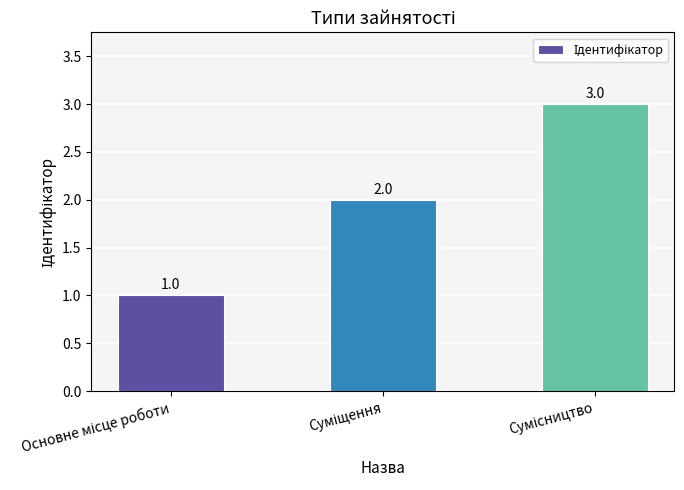

Count the values in the range 1 to 3.

3